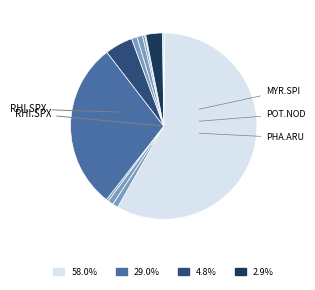

To the nearest percent, what is the average slice percentage?

8%